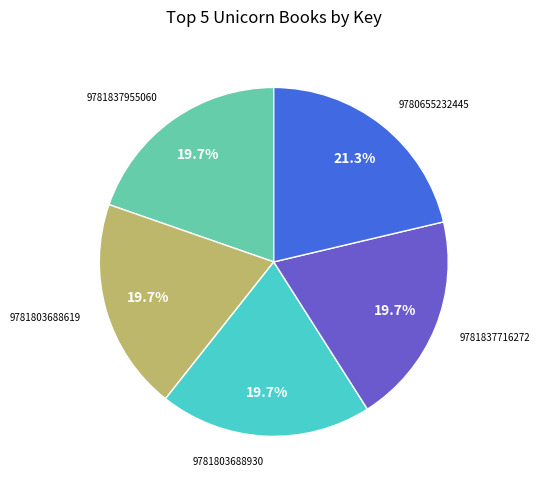

Does any single category account for the majority?

No